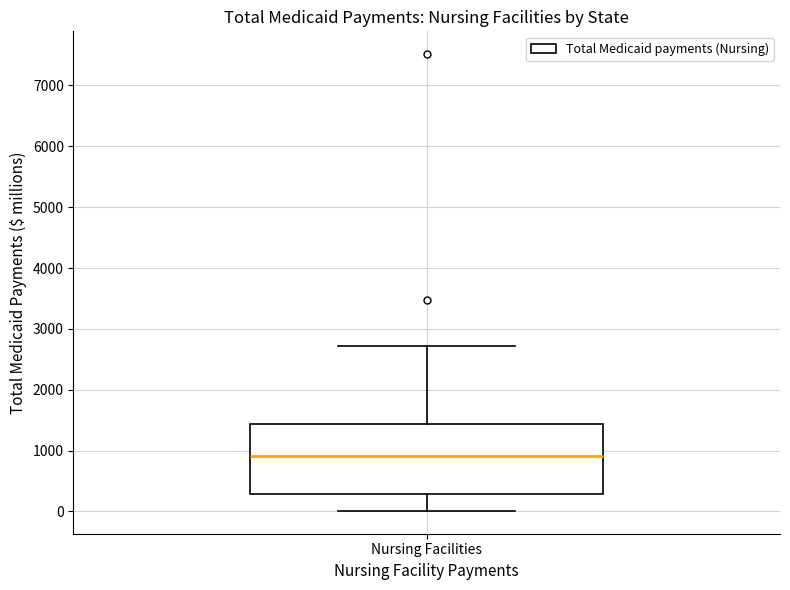

Transcribe this box plot: give where the median line is, the range the box spans, and where the two whiskers end, as read against the y-axis. The values are not printed on the chart, so give them approximately, as read against the axis.

median 900, box 300 to 1400, whiskers 0 to 2700